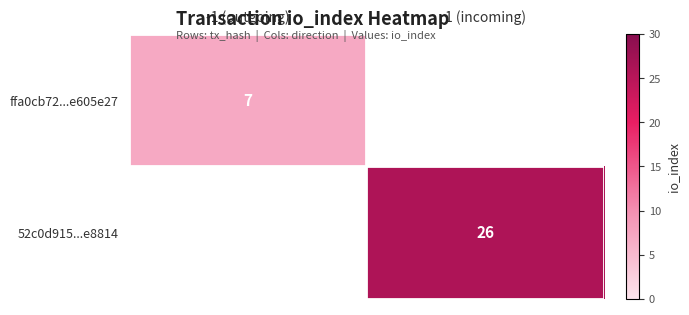

Which has a higher value, -1 (outgoing) or 1 (incoming)?

1 (incoming)